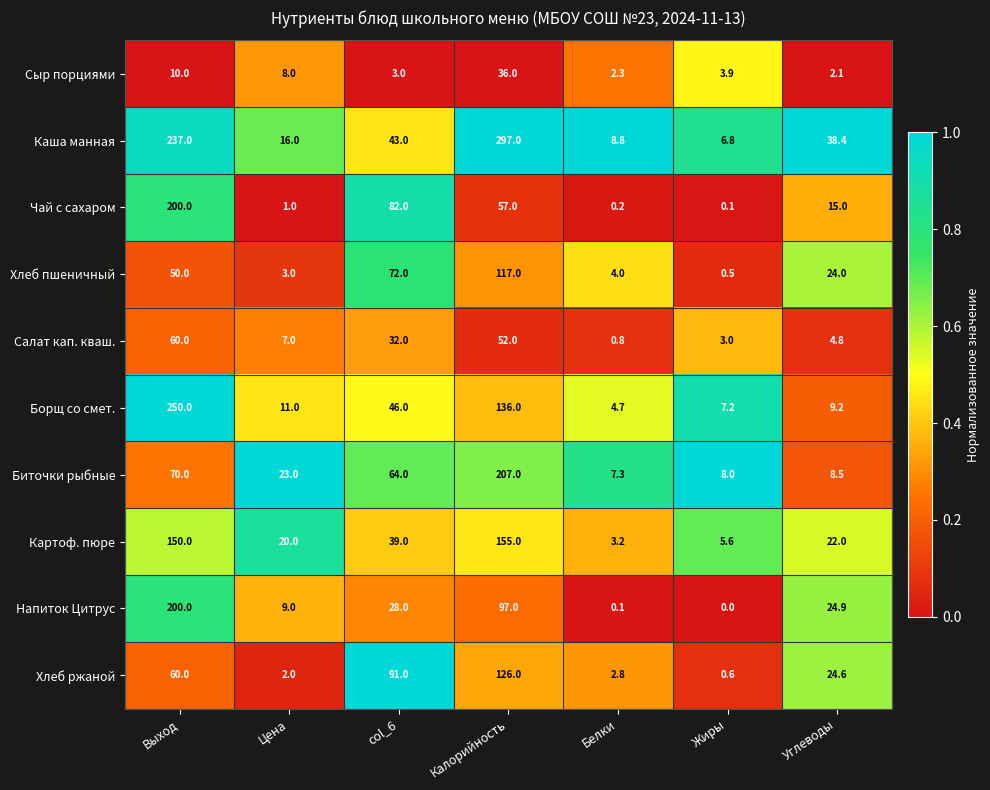

What is the total value across all series at col_6?

500.0